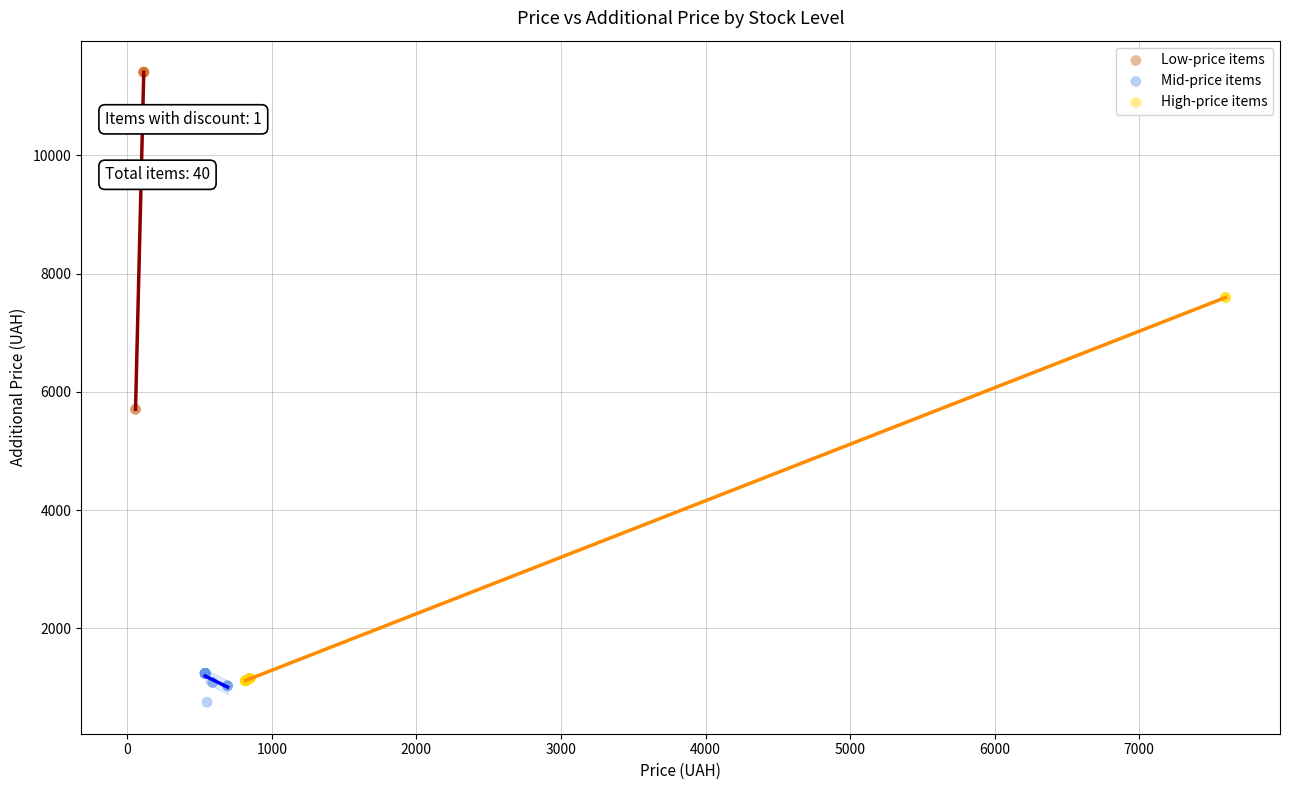

Which series contains the lowest Y value?

Mid-price items